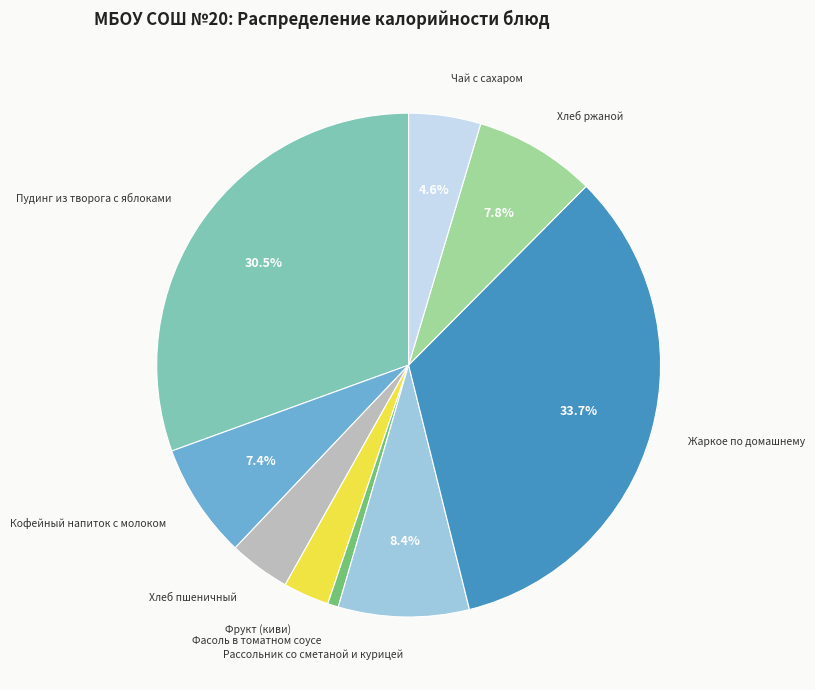

What is the ratio of the value at Фрукт (киви) to the value at Чай с сахаром?

0.6